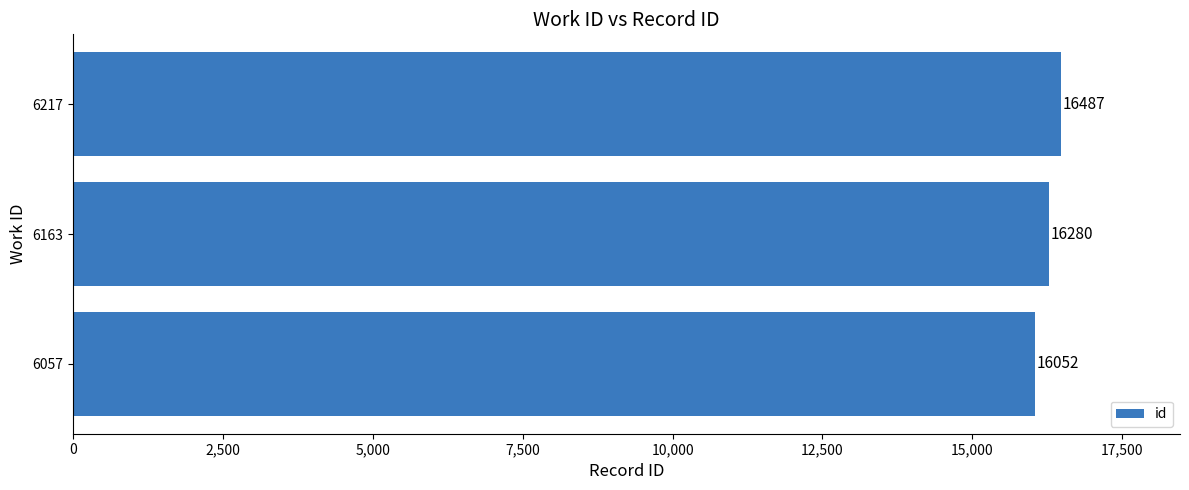

Reading bottom to top, list all the values displayed in this chart.

16052	16280	16487